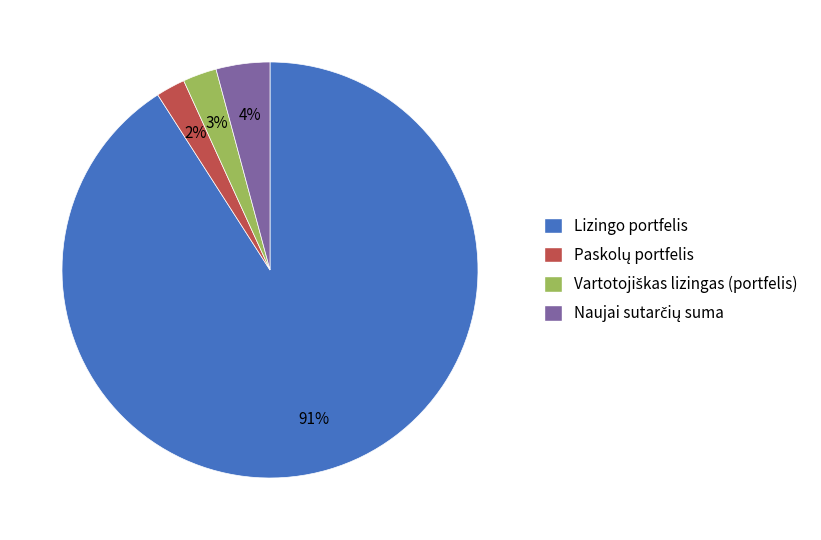

Is there a majority slice in this chart?

Yes